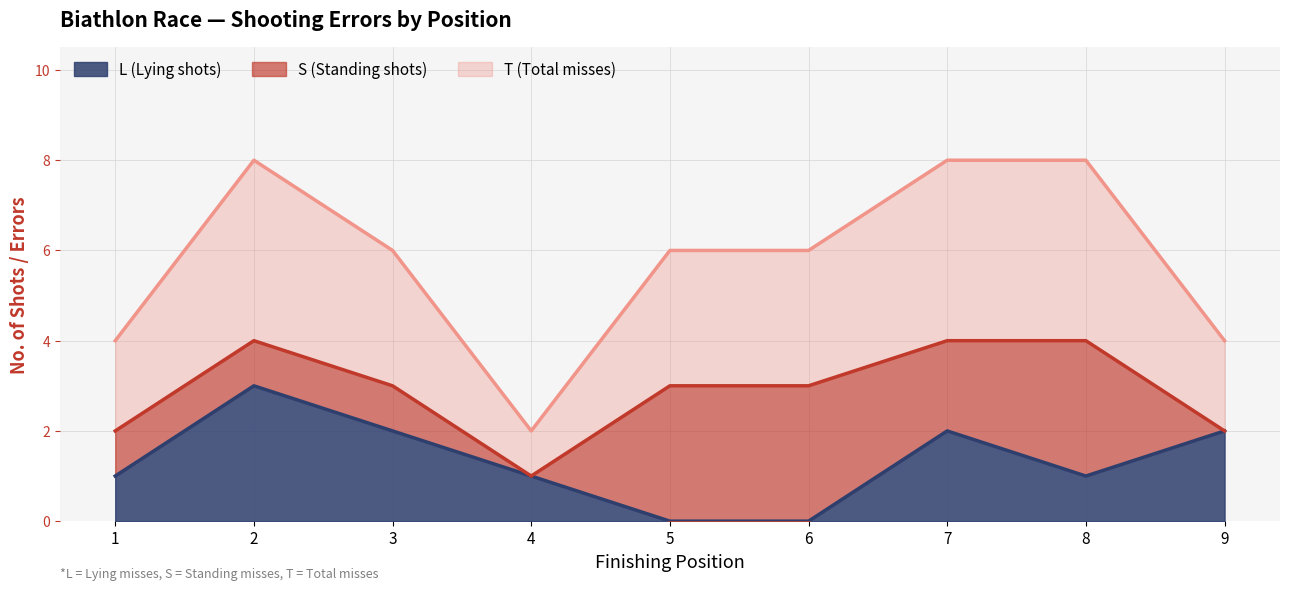

The value of T (Total misses) at 3 is 3. True or false?

True